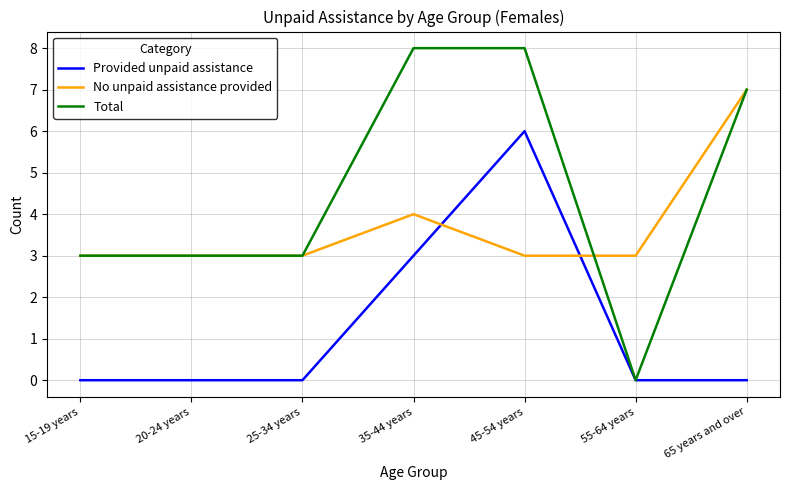

What is the spread (max minus min) of values at 35-44 years?

5